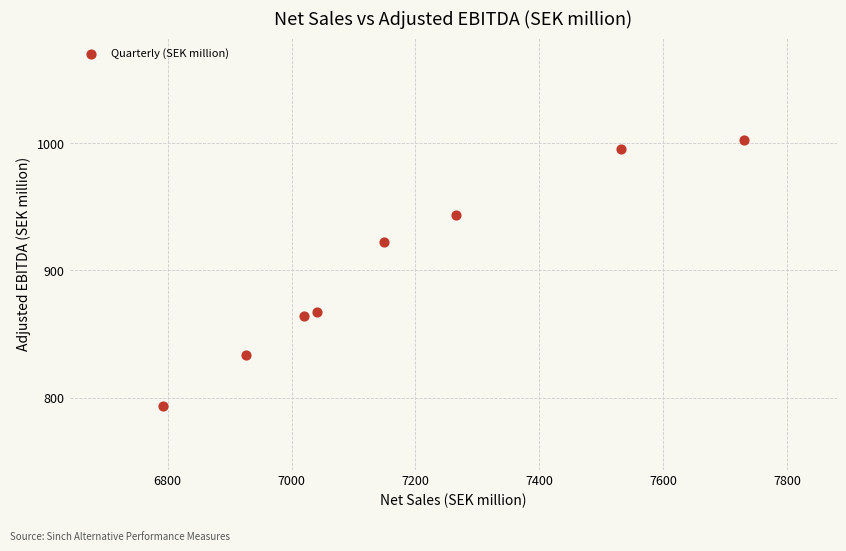

What Y value in the scatter plot is closest to 898?

922.7